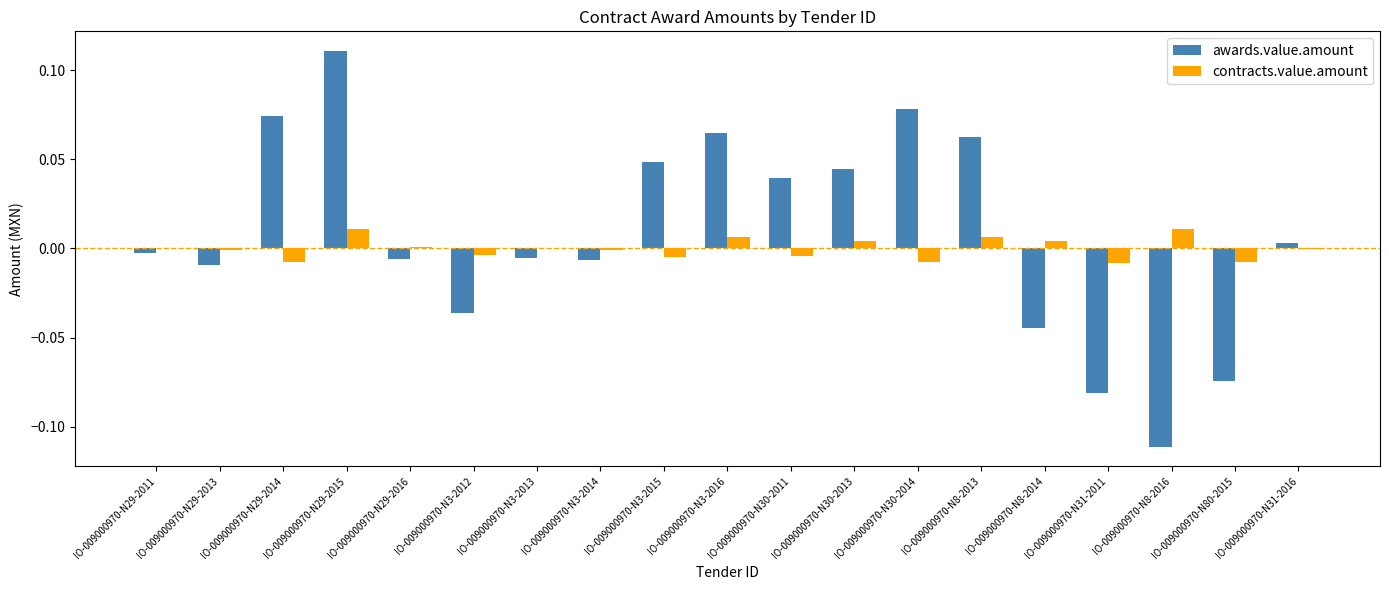

Is the value of contracts.value.amount at IO-009000970-N8-2016 greater than the value of awards.value.amount at IO-009000970-N29-2016?

Yes